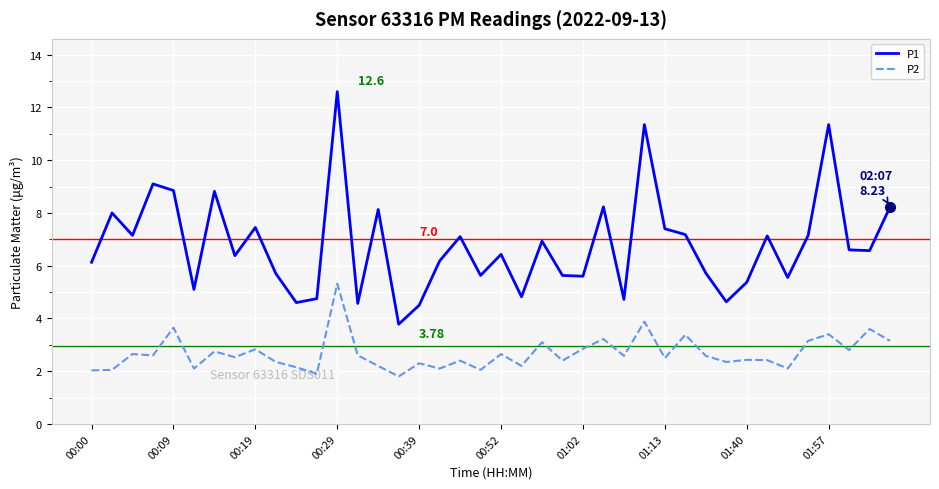

Which series has the widest spread of values?

P1